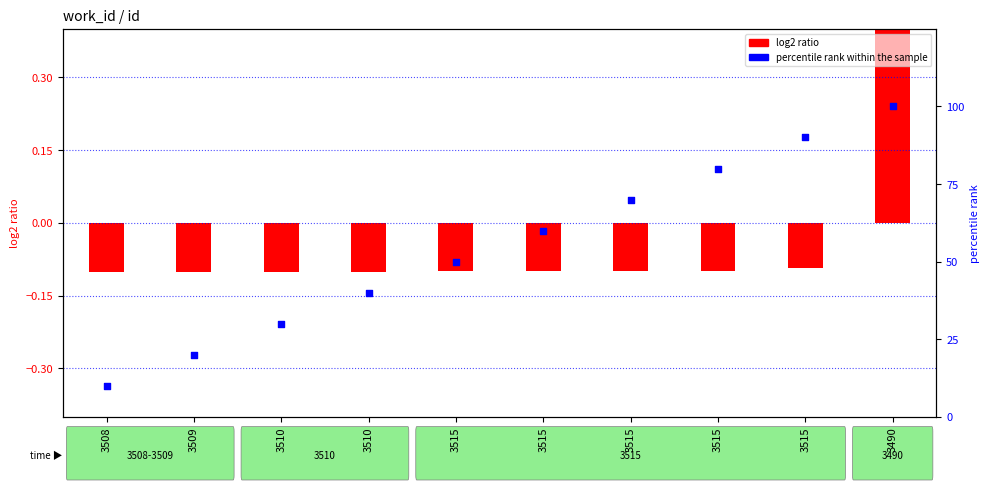

Between 3509 and 3490, which is larger?

3490